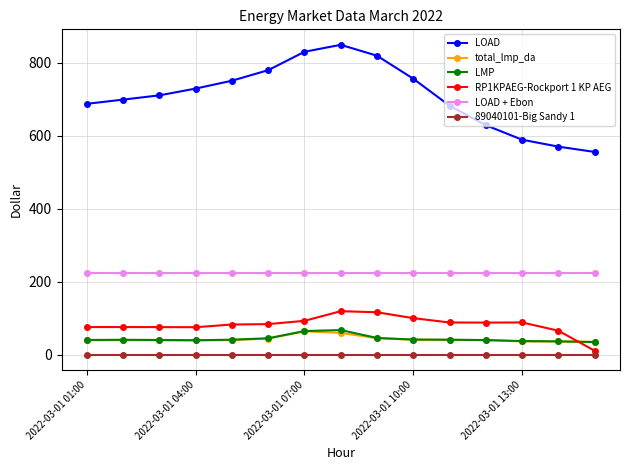

Which series has the largest range (max minus min)?

LOAD